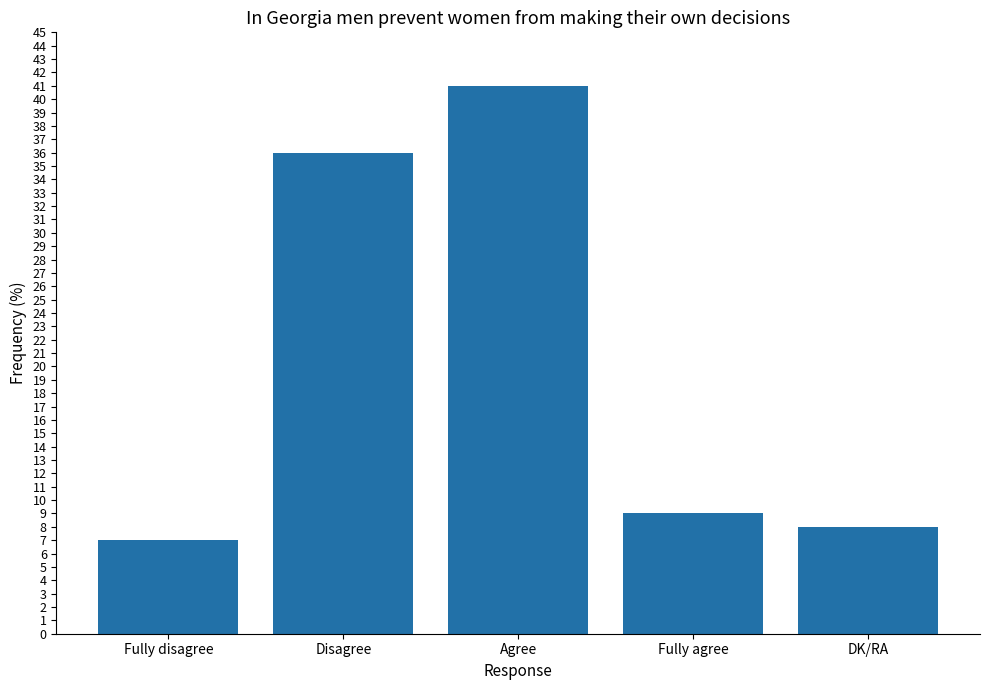

At which label does the data first exceed 9?

Disagree